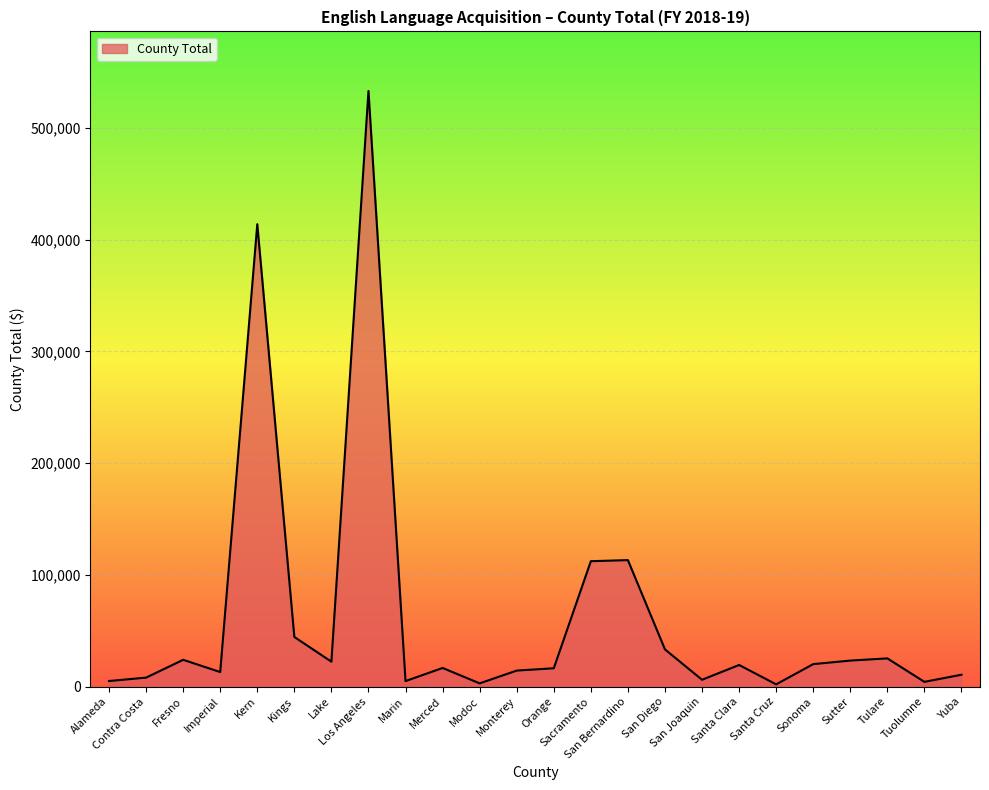

What is the maximum value shown in the chart?

533062